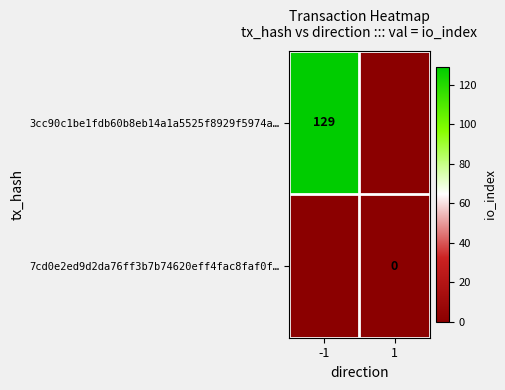

Is it true that 3cc90c1be1fdb60b8eb14a1a5525f8929f5974a… equals 171 at -1?

False